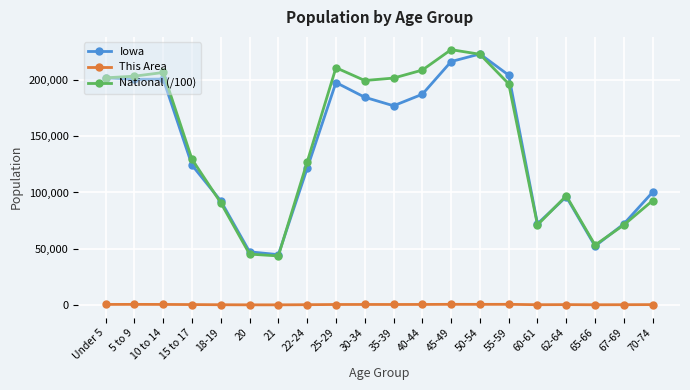

Where is Iowa nearest to the value 133969?

15 to 17